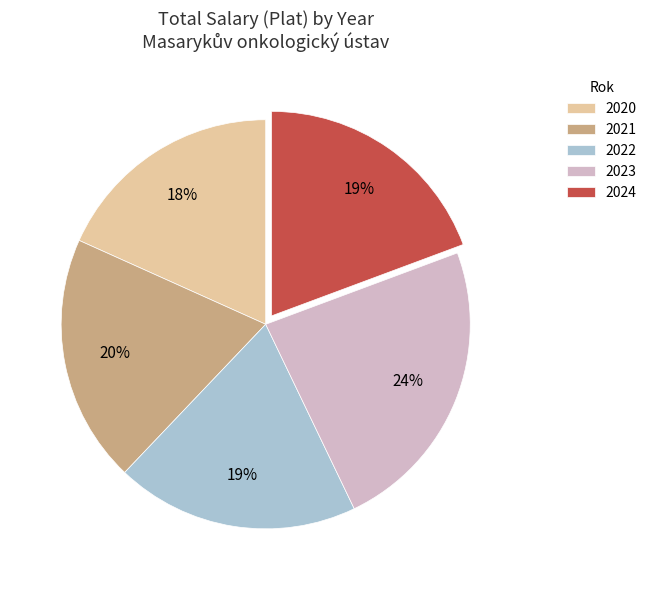

Count the number of slices in the pie.

5